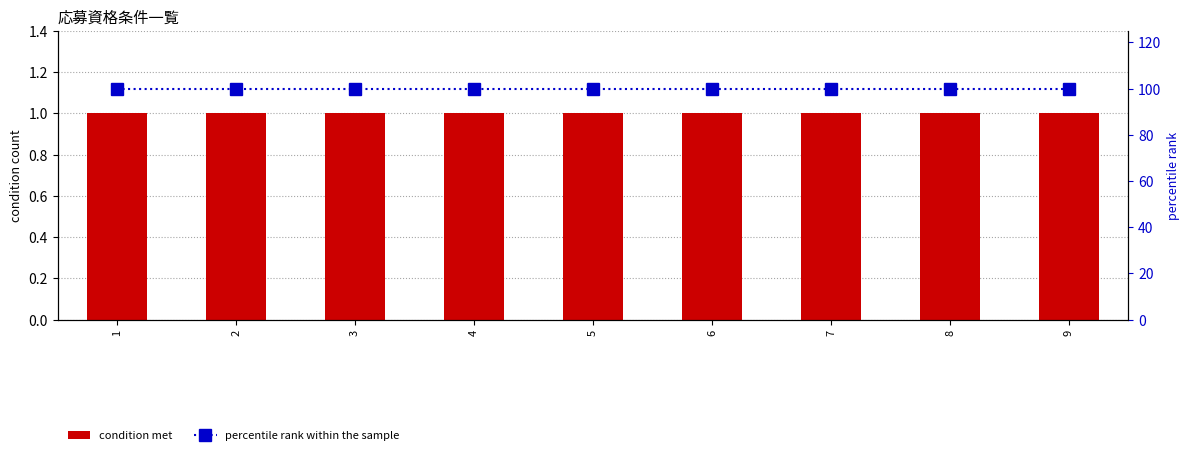

At which label is percentile rank within the sample closest to 100?

1